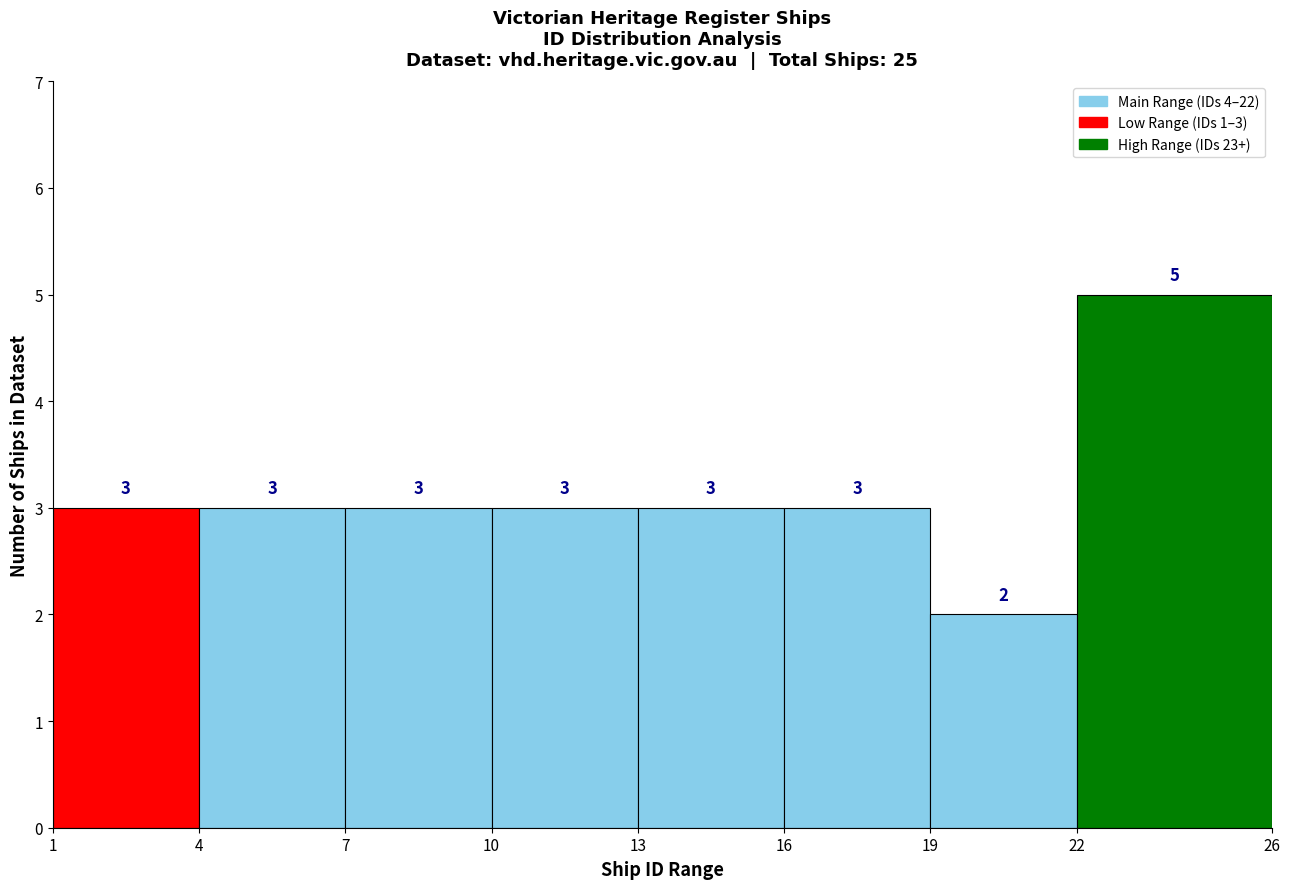

Which range on the x-axis has the tallest bar?

22 to 26